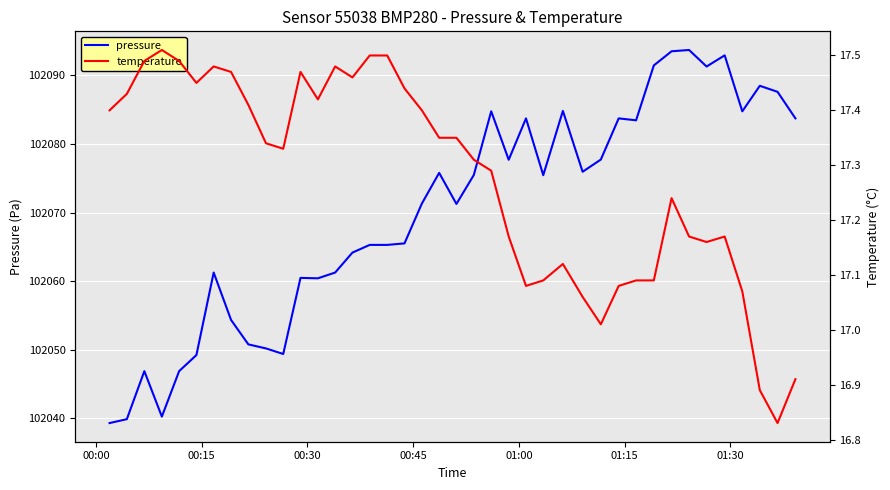

Is the value of temperature at 20 greater than the value of pressure at 11?

No